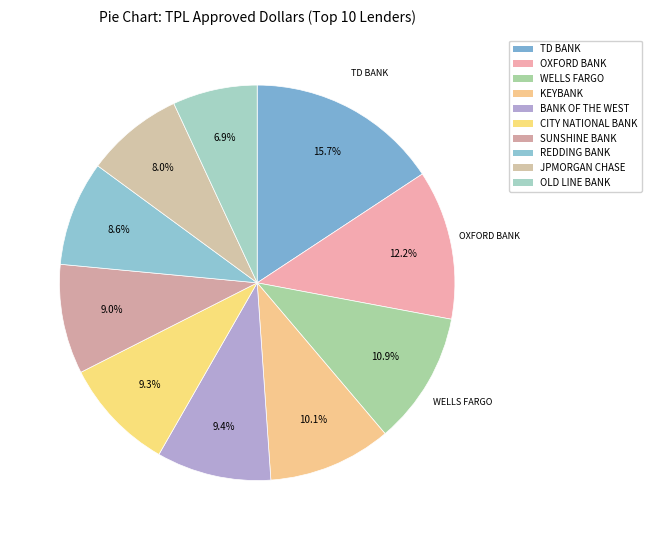

What percentage is the CITY NATIONAL BANK slice, to the nearest percent?

9%